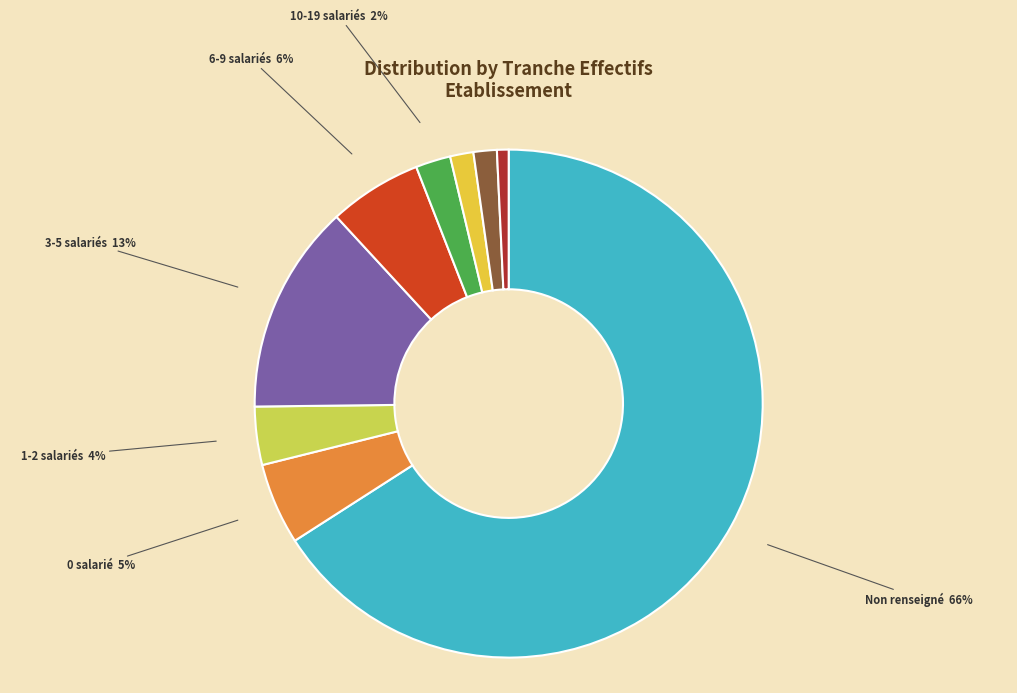

What is the largest slice in the pie chart?

Non renseigné